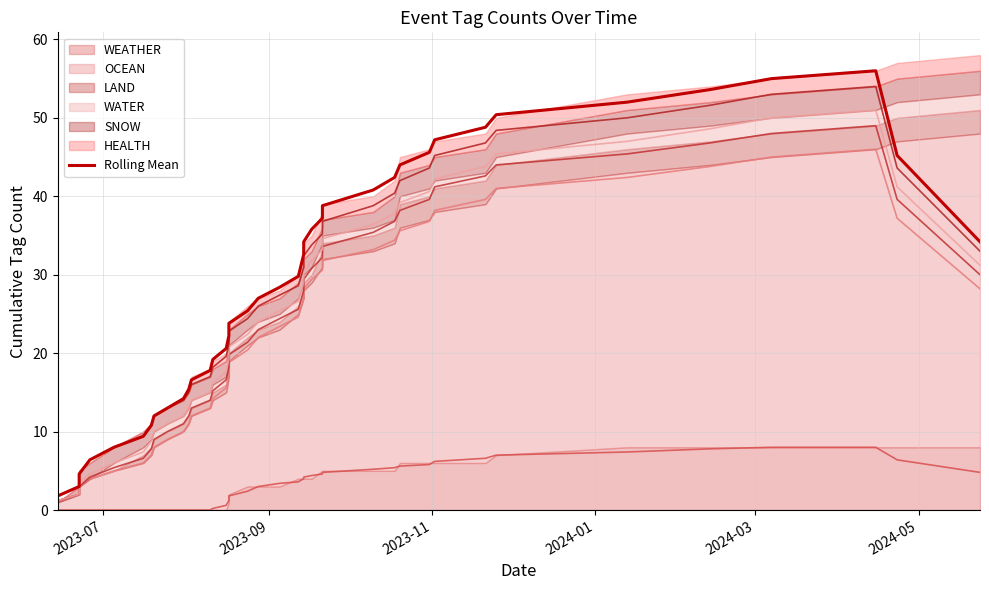

How many interior local peaks (higher than both neighbors) does the data have?

1